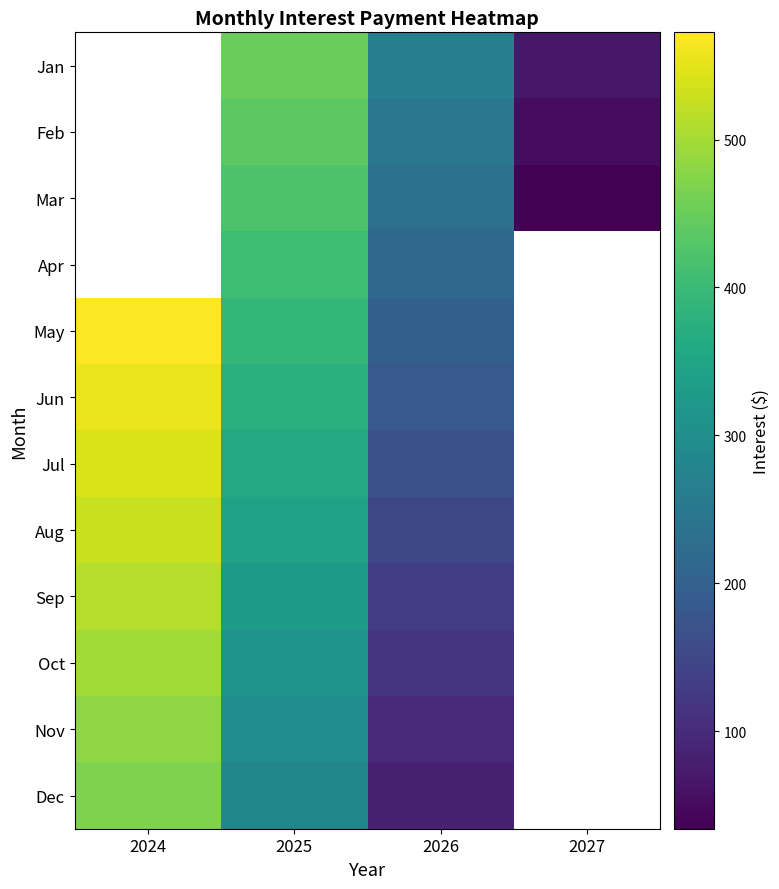

The May series shows 895.6 at 2024. True or false?

False